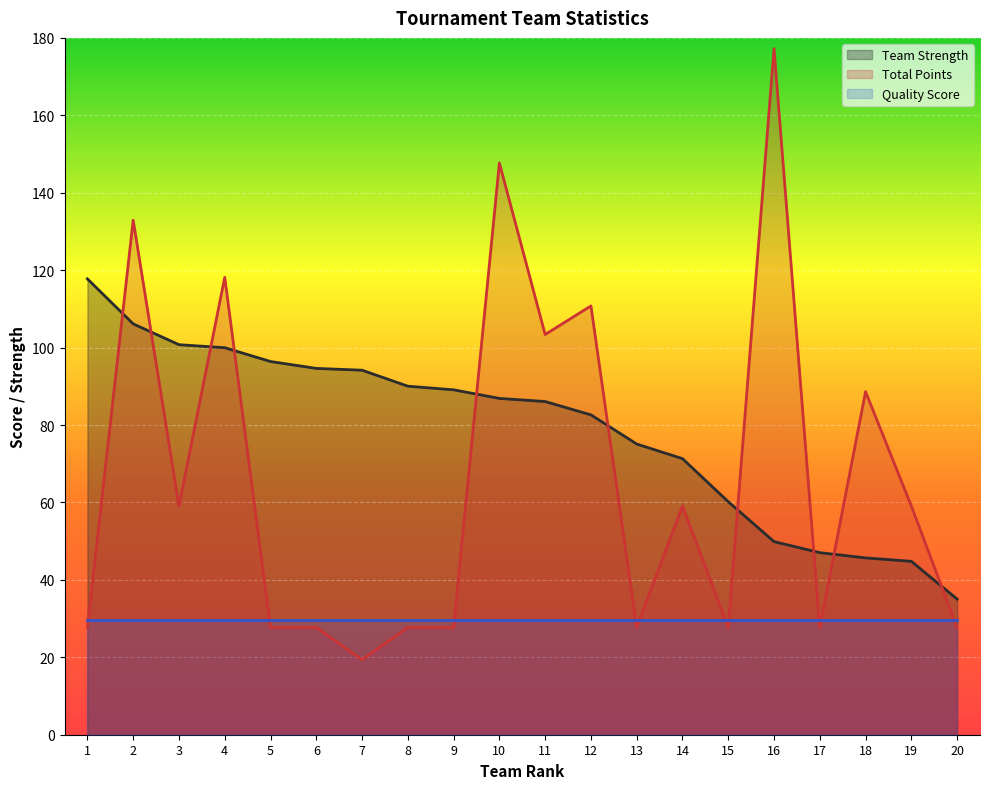

What is the smallest value displayed?

19.4